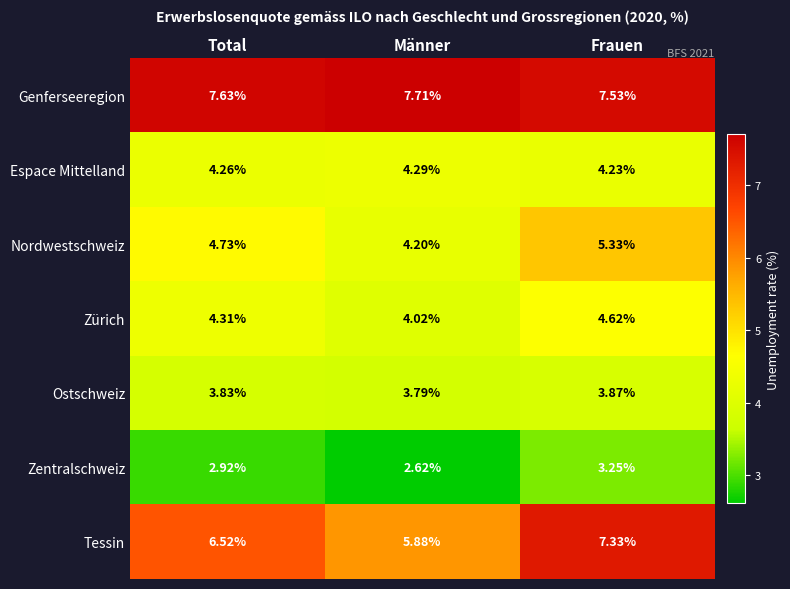

Is the value of Nordwestschweiz at Frauen greater than the value of Zürich at Männer?

Yes